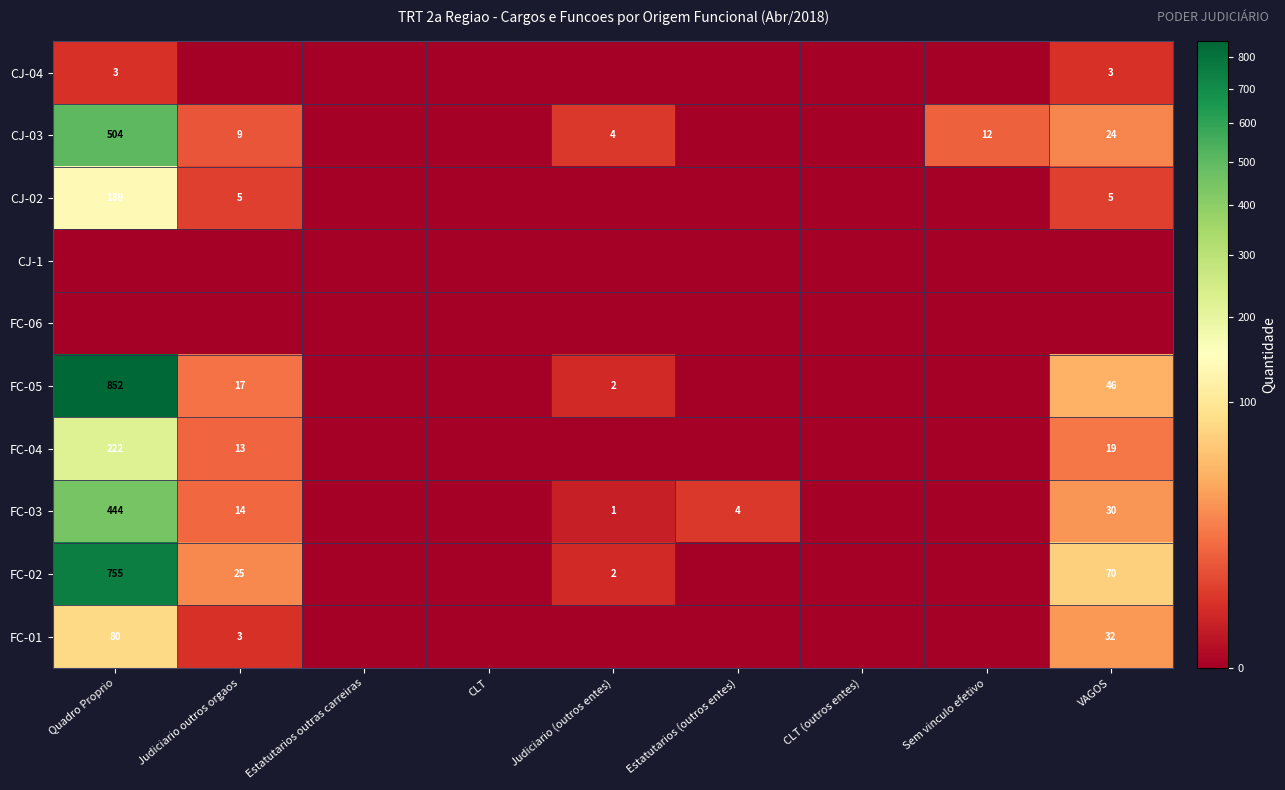

Is it true that CJ-03 equals 12 at Sem vinculo efetivo?

True